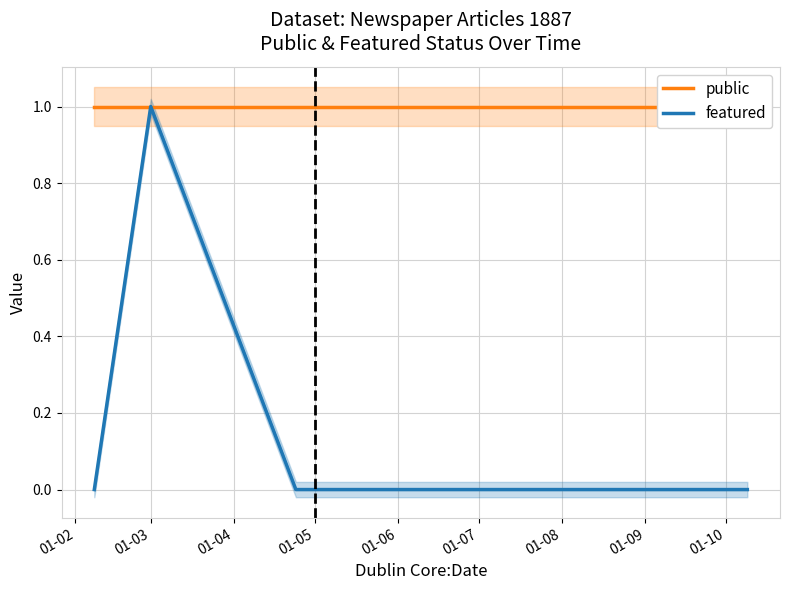

True or false: public has more than 0 points higher than both neighbors.

False